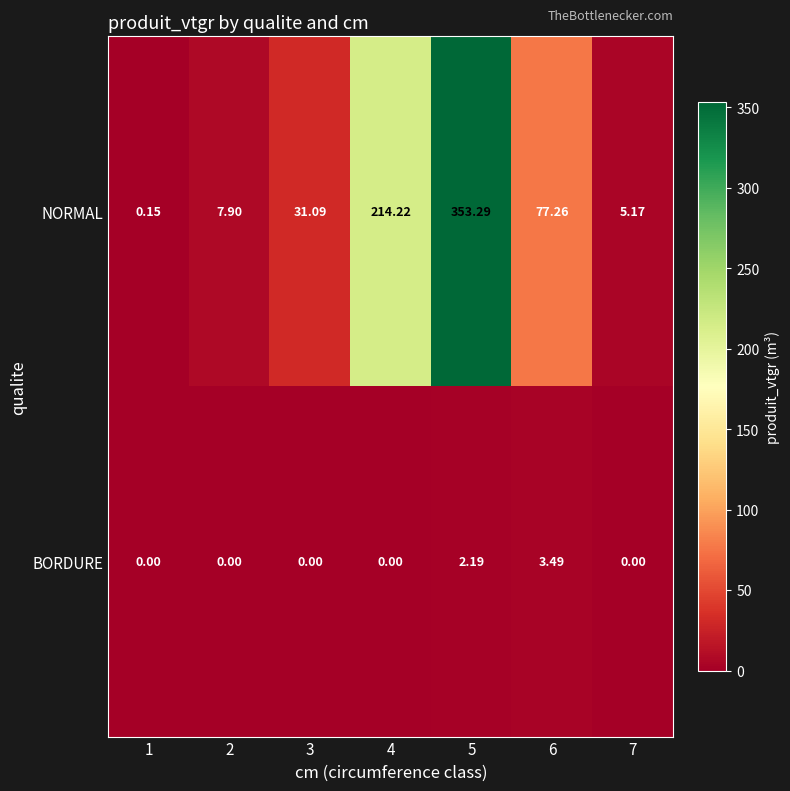

Is the value of NORMAL at 1 greater than the value of BORDURE at 4?

Yes